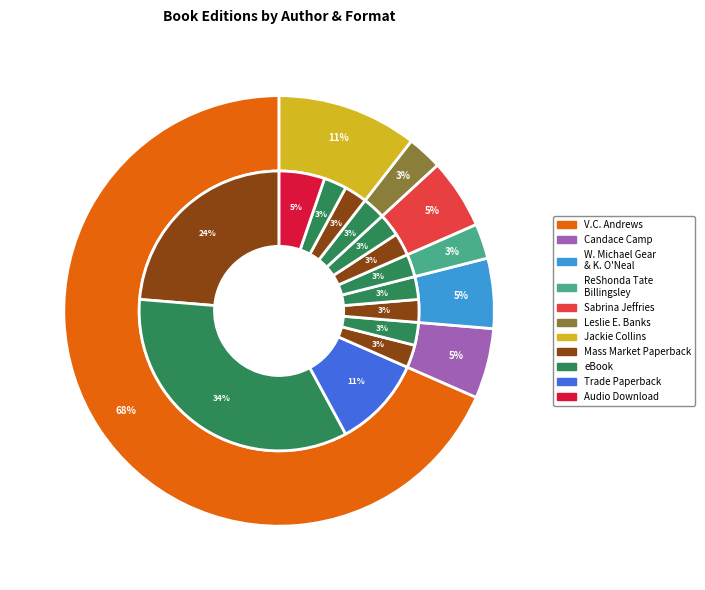

Count the number of slices in the pie.

7